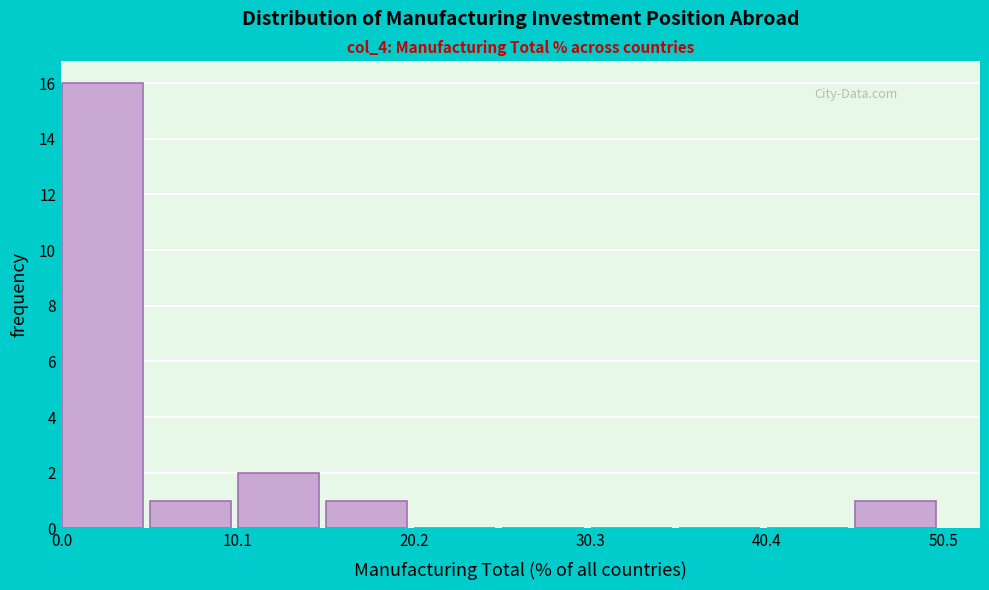

Read against the x-axis, roughly where is the centre of the tallest bar?

2